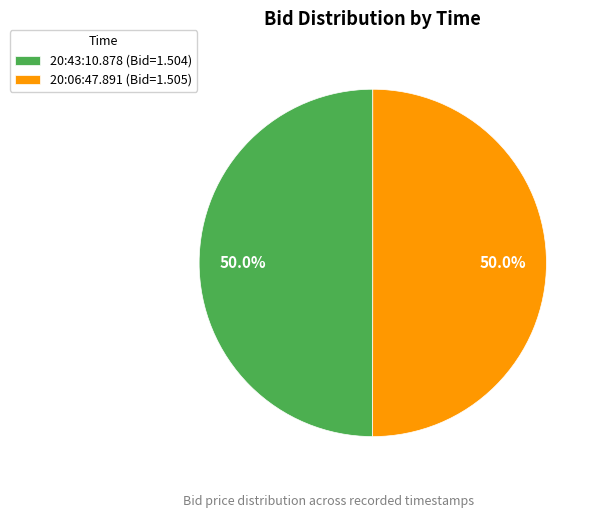

What is the ratio of the value at 20:43:10.878 (Bid=1.504) to the value at 20:06:47.891 (Bid=1.505)?

1.0